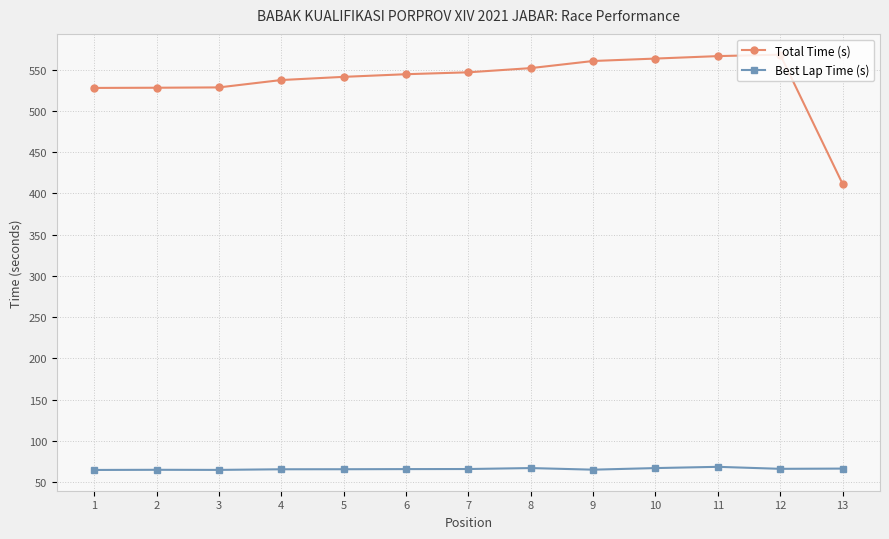

How many lines are shown in the chart?

2